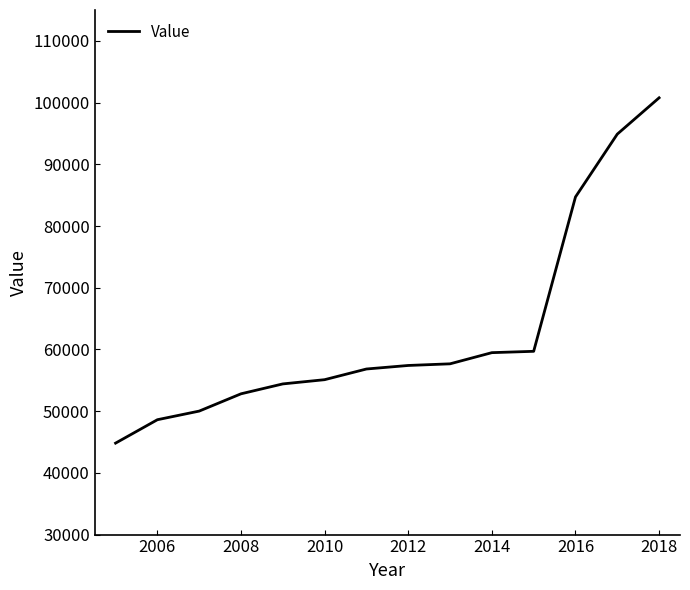

How many lines are shown in the chart?

1